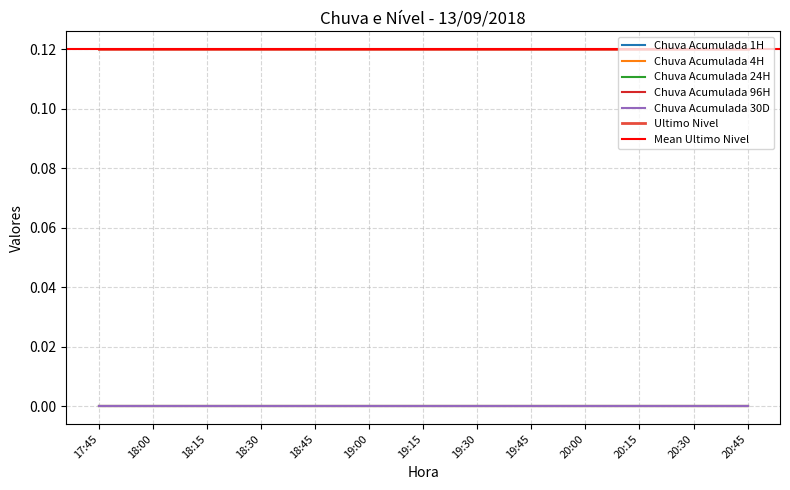

Is the value of Chuva Acumulada 1H at 18:30 greater than the value of Chuva Acumulada 96H at 20:45?

No